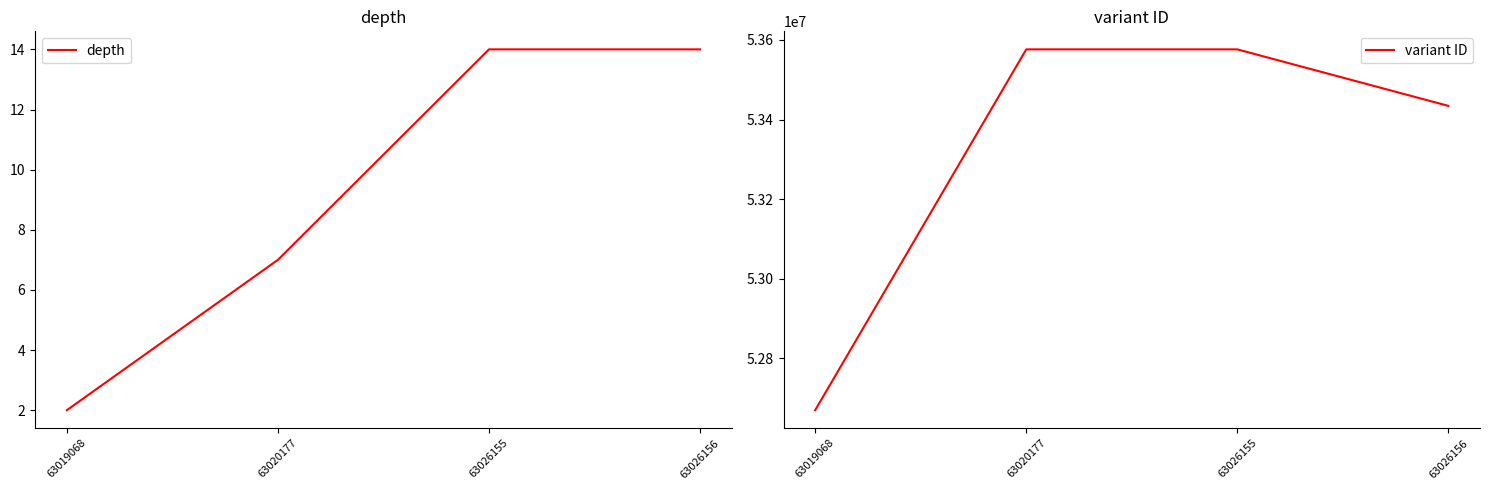

What is the maximum value shown in the chart?

53576321